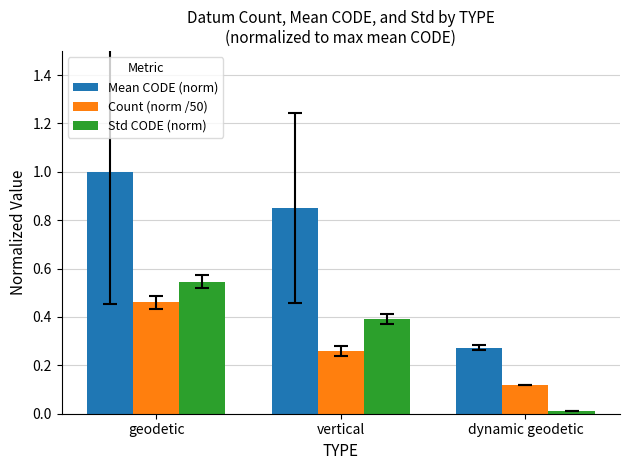

The value of Mean CODE (norm) at geodetic is 1.0. True or false?

True